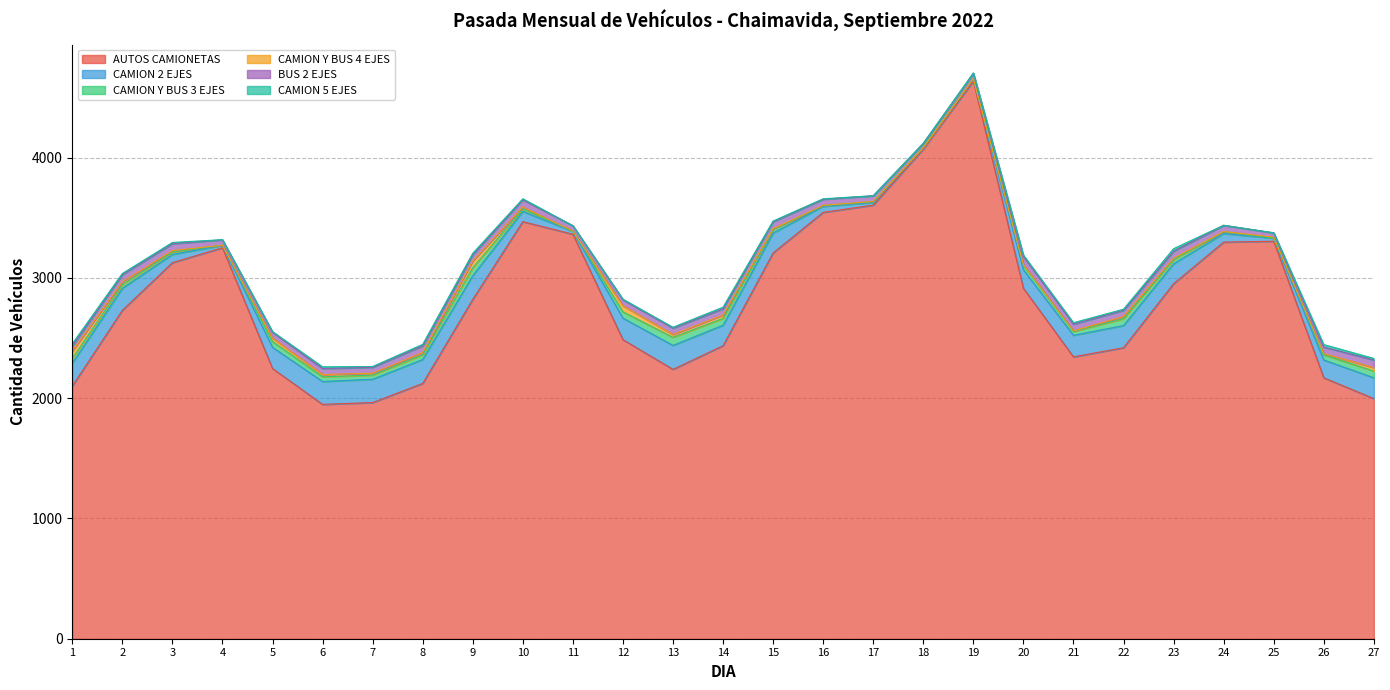

Which series has the largest total across all categories?

AUTOS CAMIONETAS